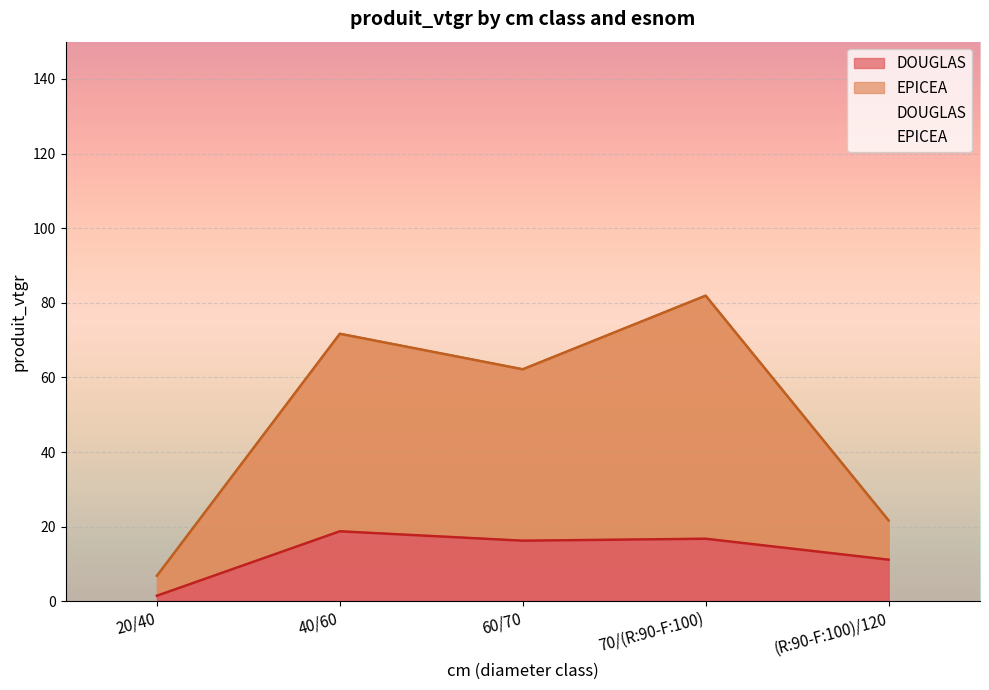

Which label corresponds to the largest value in the chart?

70/(R:90-F:100)